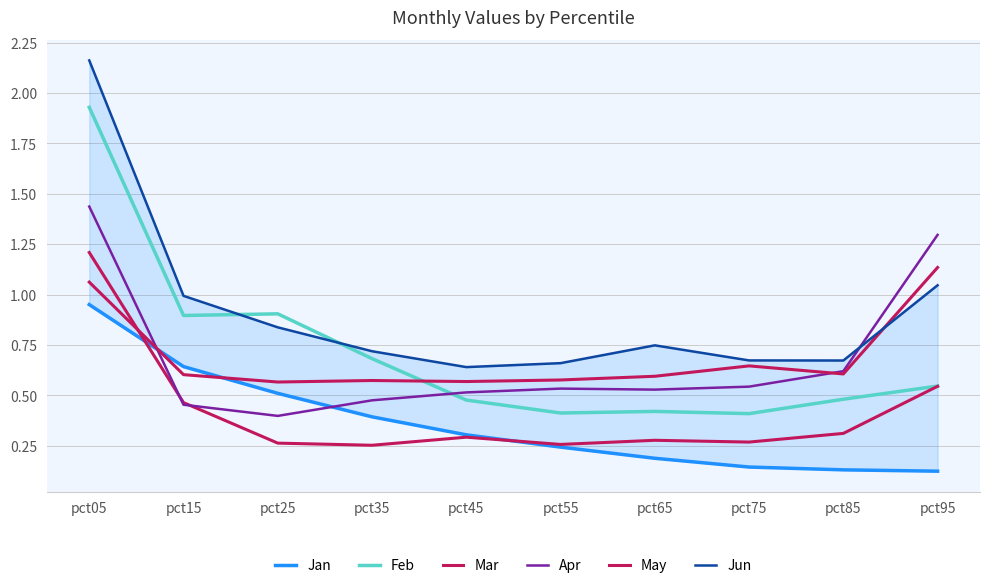

Reading left to right, transcribe all the data shown in this chart.

Jan: pct05=1.0	pct15=0.6	pct25=0.5	pct35=0.4	pct45=0.3	pct55=0.2	pct65=0.2	pct75=0.1	pct85=0.1	pct95=0.1
Feb: pct05=1.9	pct15=0.9	pct25=0.9	pct35=0.7	pct45=0.5	pct55=0.4	pct65=0.4	pct75=0.4	pct85=0.5	pct95=0.5
Mar: pct05=1.2	pct15=0.5	pct25=0.3	pct35=0.3	pct45=0.3	pct55=0.3	pct65=0.3	pct75=0.3	pct85=0.3	pct95=0.5
Apr: pct05=1.4	pct15=0.5	pct25=0.4	pct35=0.5	pct45=0.5	pct55=0.5	pct65=0.5	pct75=0.5	pct85=0.6	pct95=1.3
May: pct05=1.1	pct15=0.6	pct25=0.6	pct35=0.6	pct45=0.6	pct55=0.6	pct65=0.6	pct75=0.6	pct85=0.6	pct95=1.1
Jun: pct05=2.2	pct15=1.0	pct25=0.8	pct35=0.7	pct45=0.6	pct55=0.7	pct65=0.7	pct75=0.7	pct85=0.7	pct95=1.0